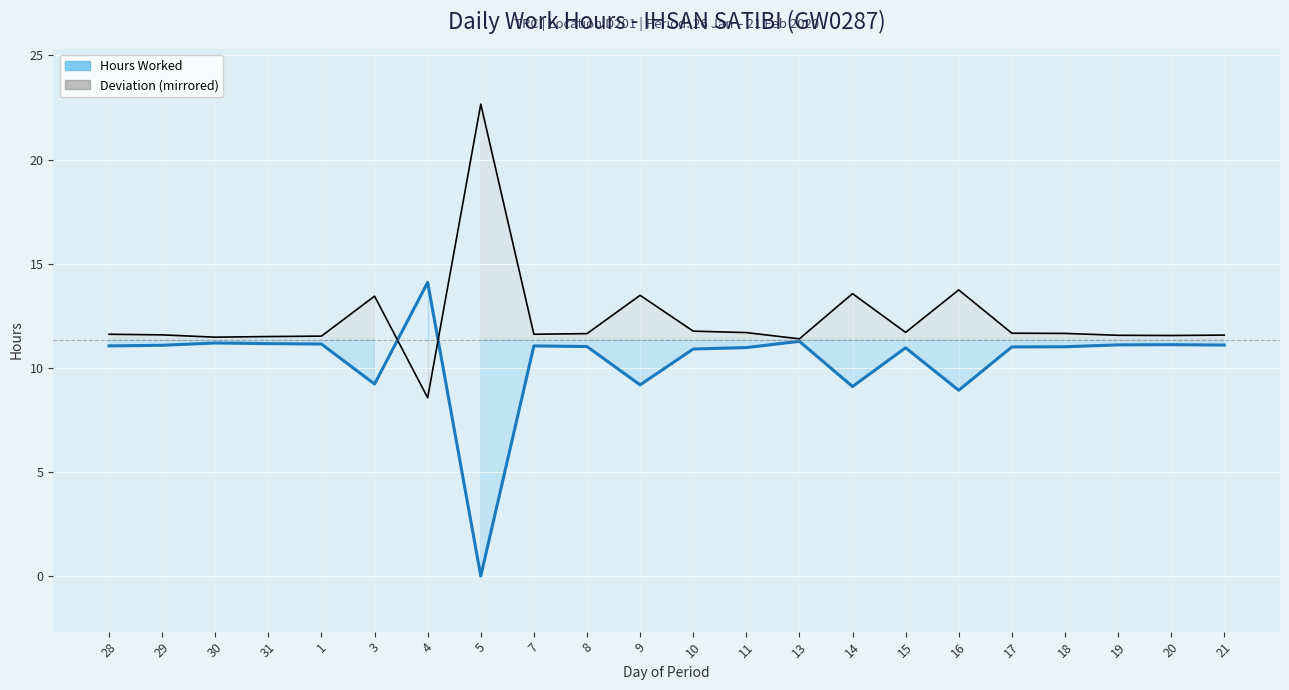

At which category is the sum across all series the highest?

28